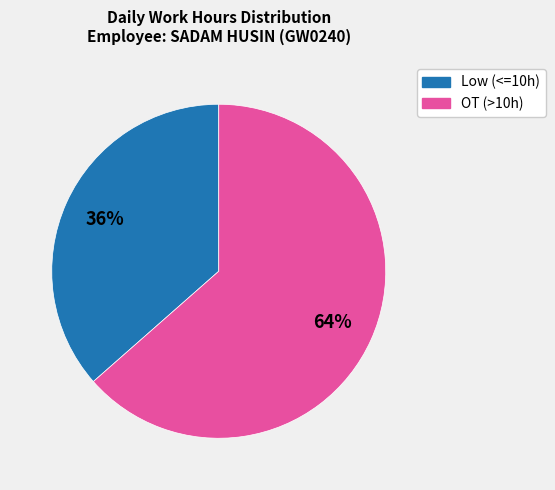

To the nearest percent, what is the average slice percentage?

50%